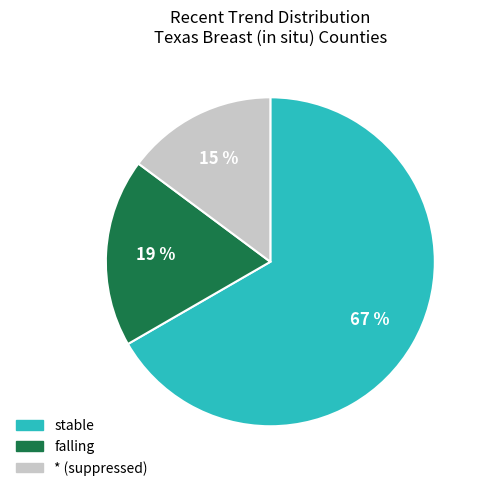

What percentage is the * slice, to the nearest percent?

15%